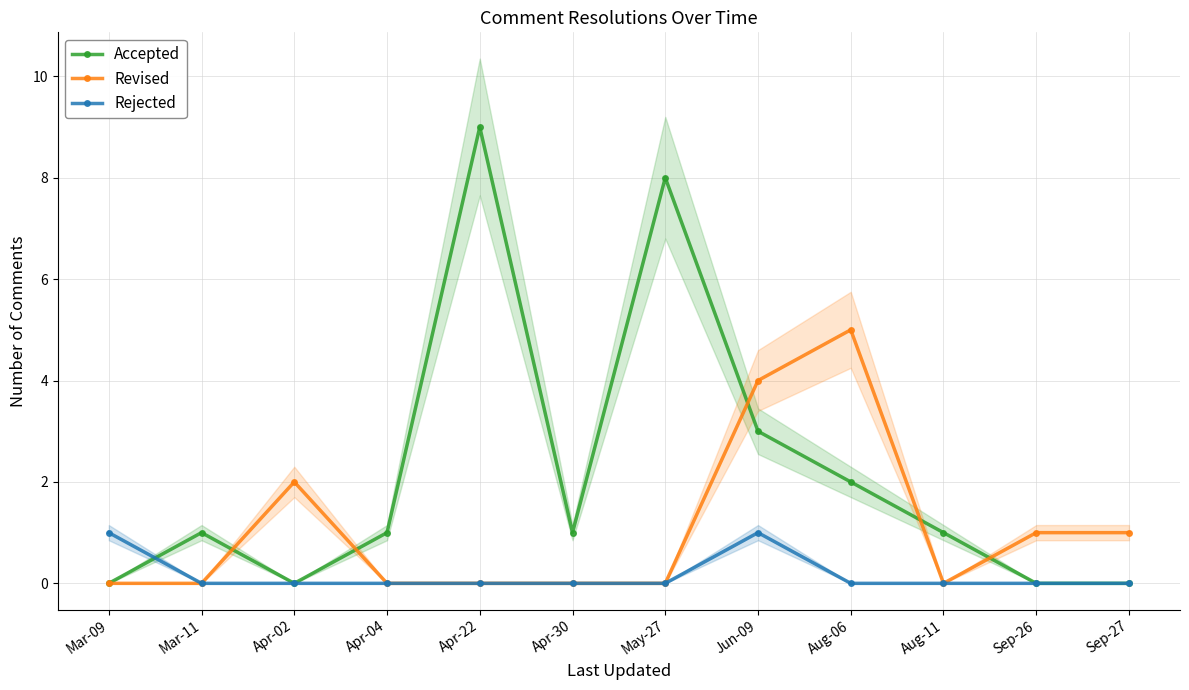

Rank the series by their maximum value, from highest to lowest.

Accepted, Revised, Rejected